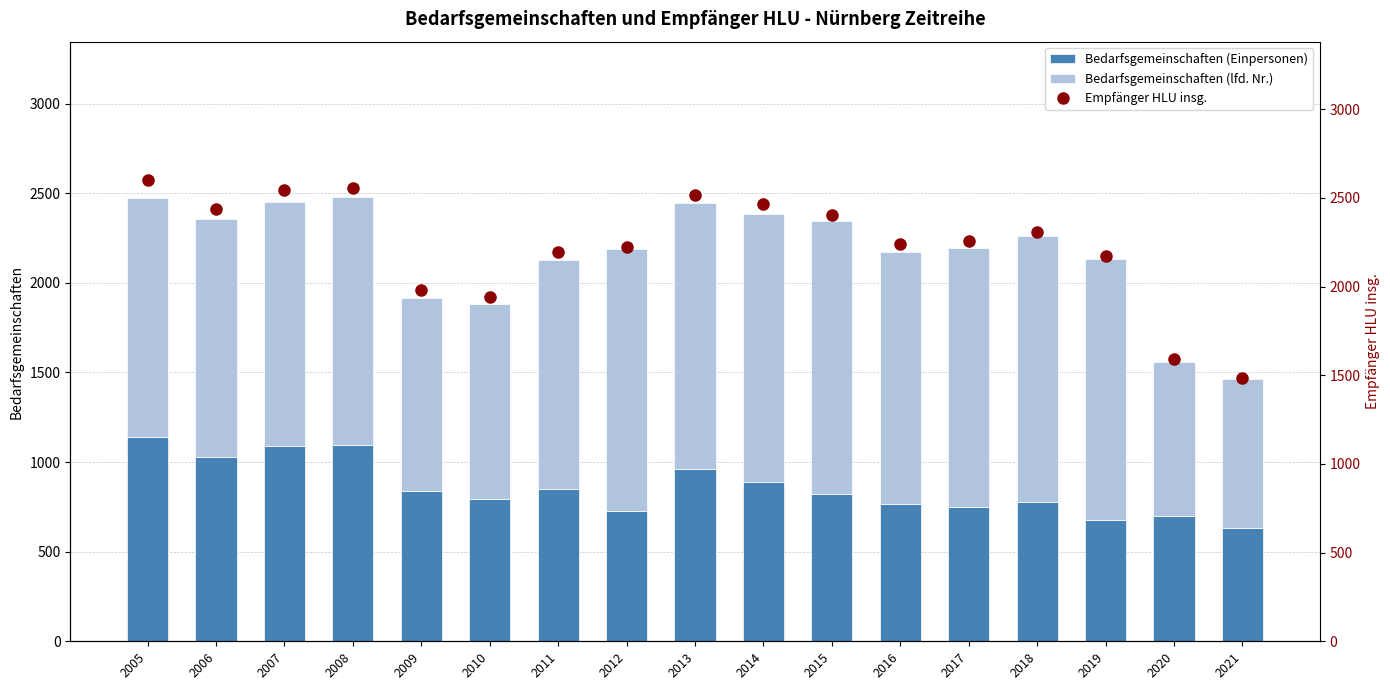

What is the value of the Bedarfsgemeinschaften (lfd. Nr.) bar at the 3rd from the left?

1362